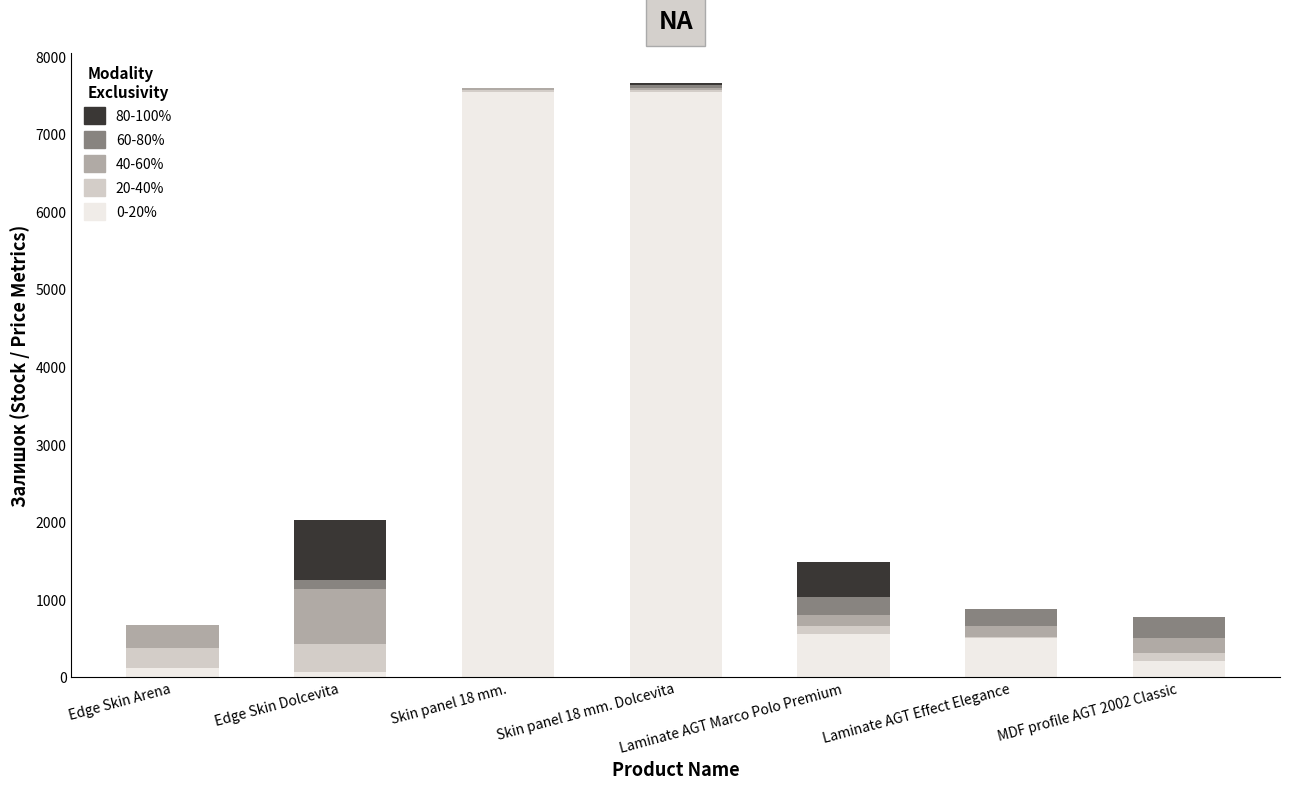

How many series are shown in this chart?

5